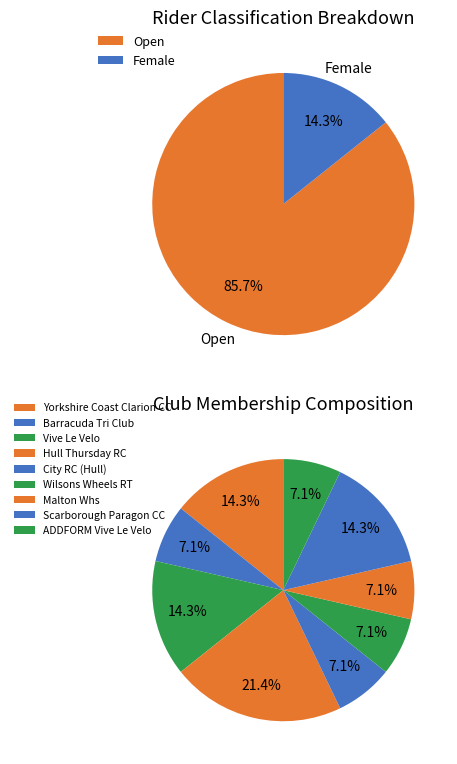

Between Malton Whs and Vive Le Velo, which is larger?

Vive Le Velo